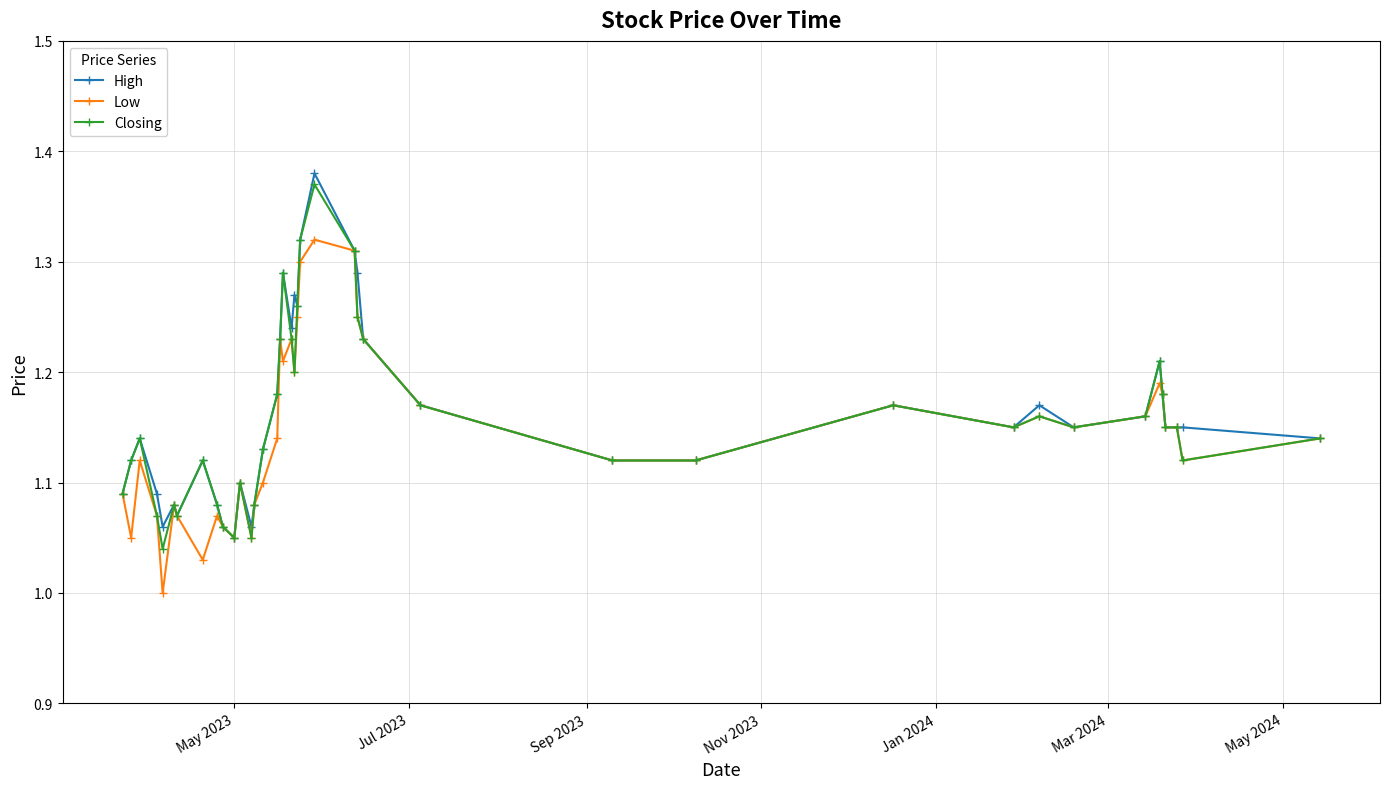

True or false: High has more than 0 interior local peaks.

True